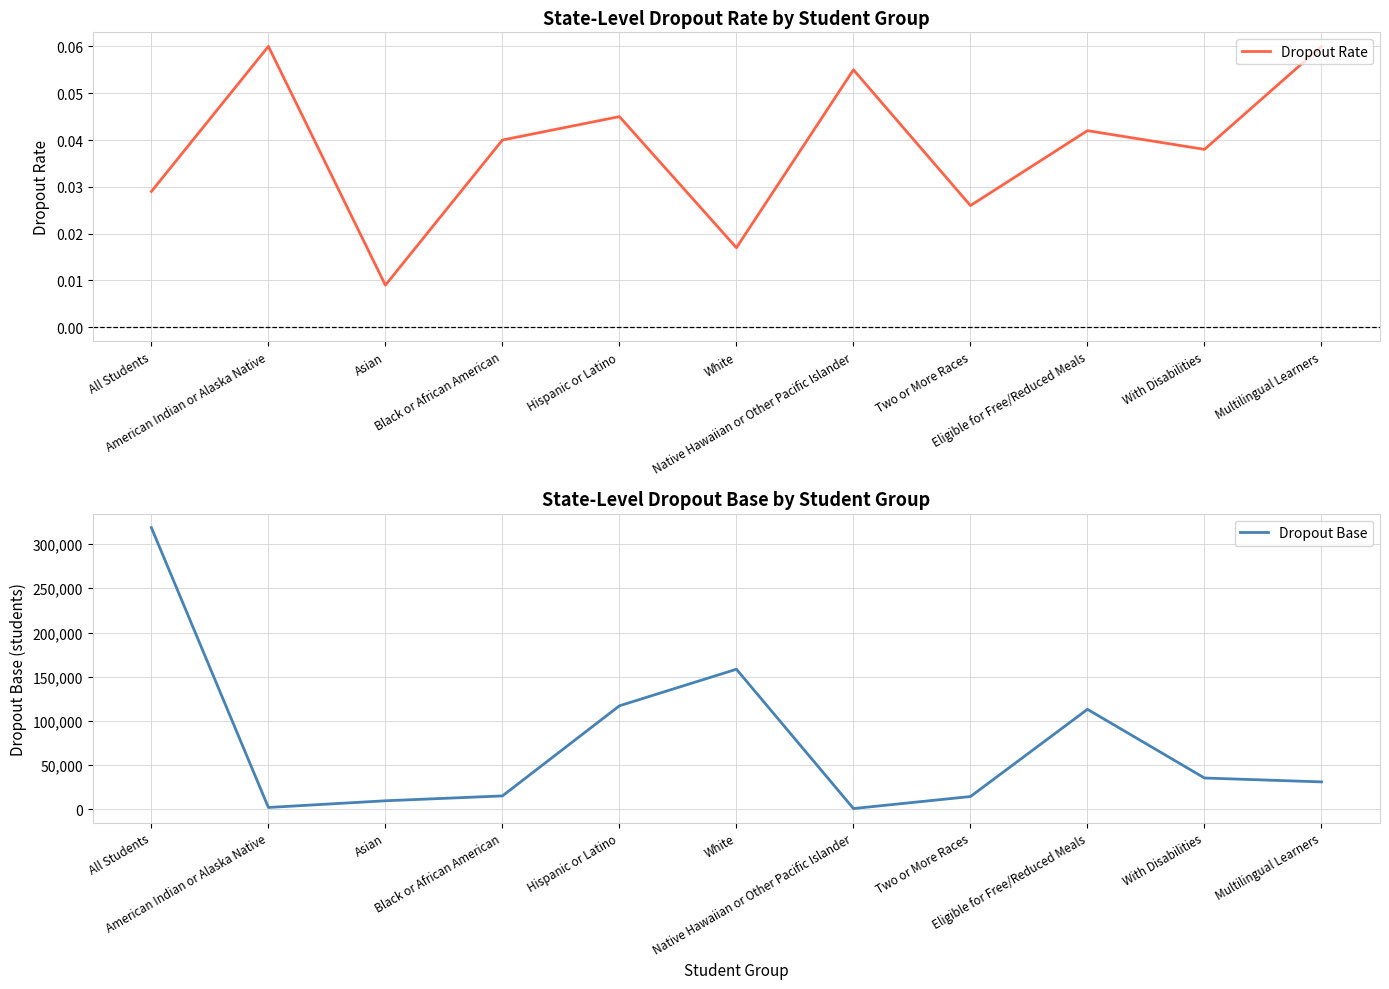

What is the spread (max minus min) of values at Two or More Races?

14599.0